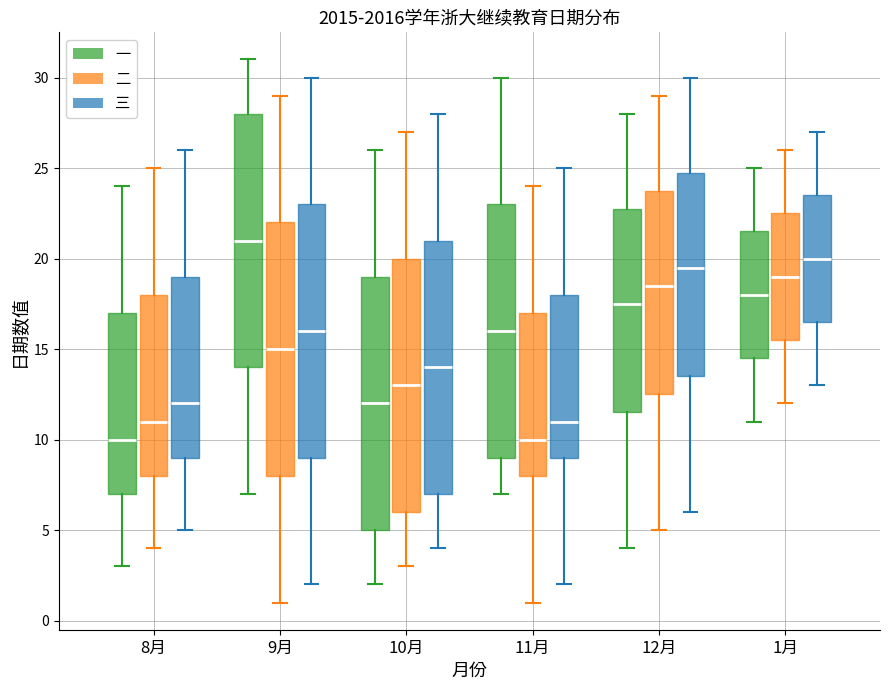

Where does the median line of the box for 9月 (三) sit on the y-axis? The values are not printed on the chart, so give them approximately, as read against the axis.

16.0